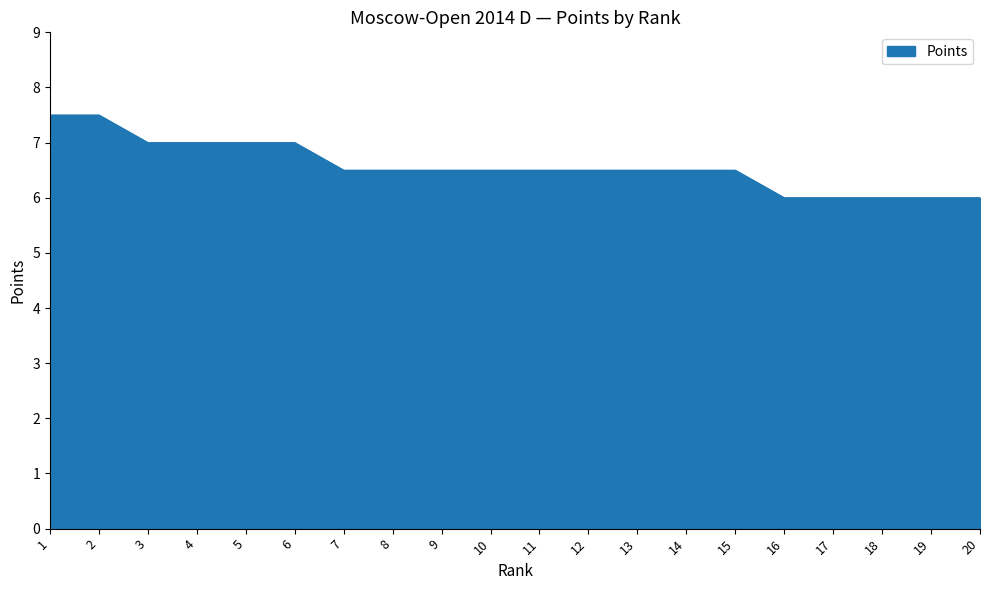

What is the change in value from 9 to 19?

-0.5